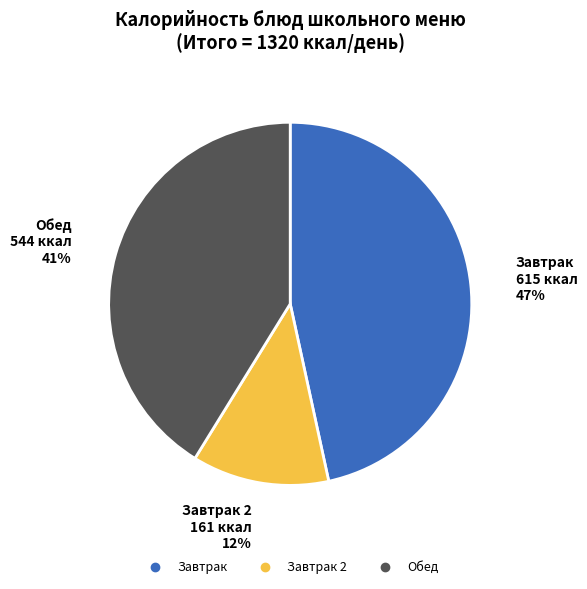

Is there a majority slice in this chart?

No